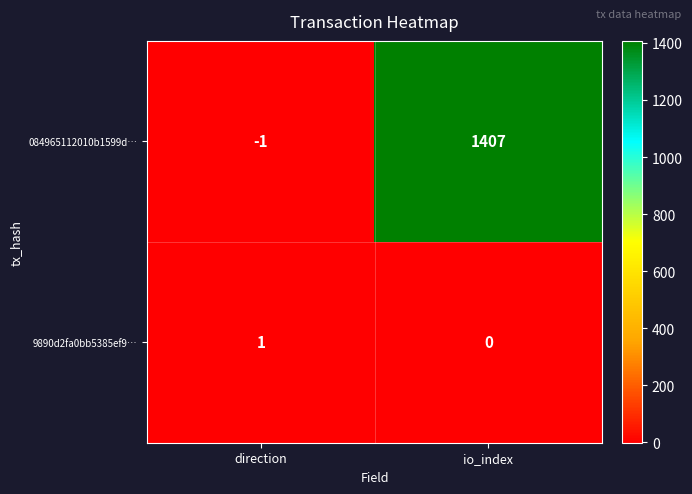

How many categories are shown in the chart?

2